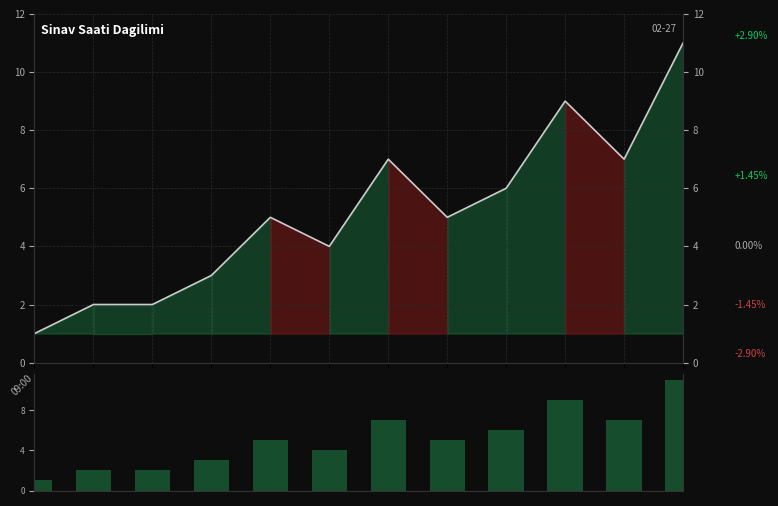

How many values are below 5?

5